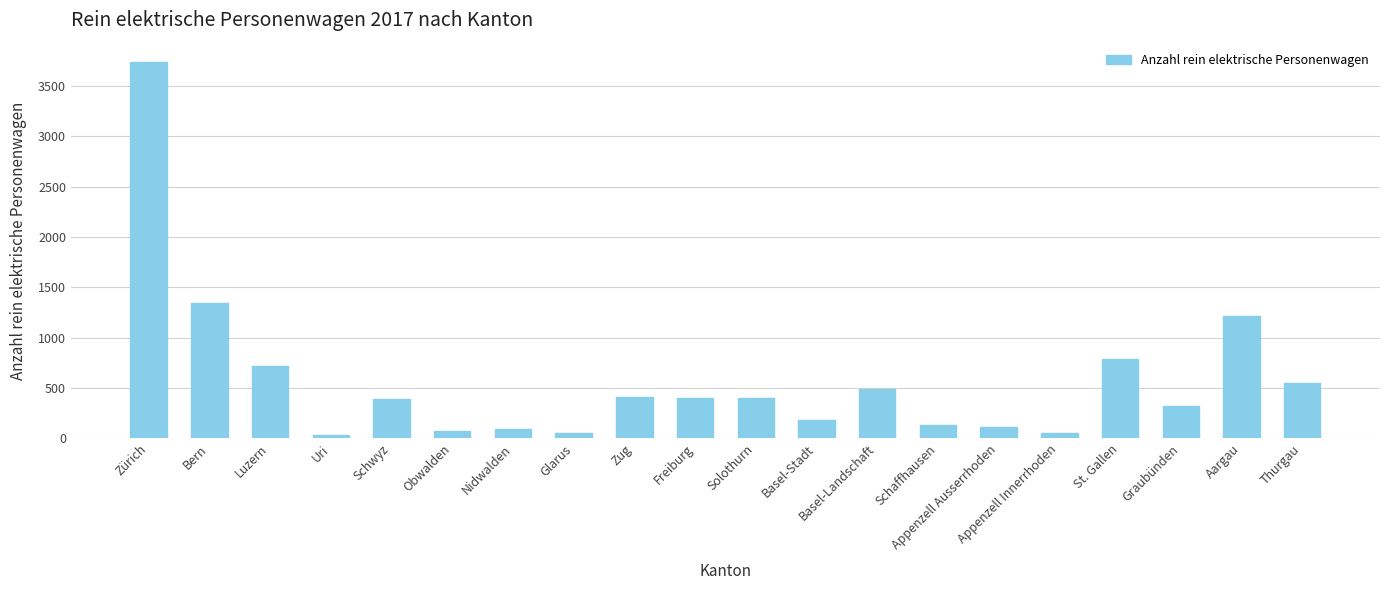

The chart shows a value of 114 at Appenzell Ausserrhoden. True or false?

True